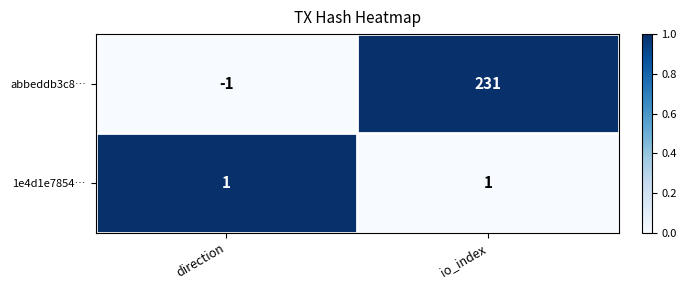

Rank the series at io_index from highest to lowest value.

abbeddb3c8…, 1e4d1e7854…